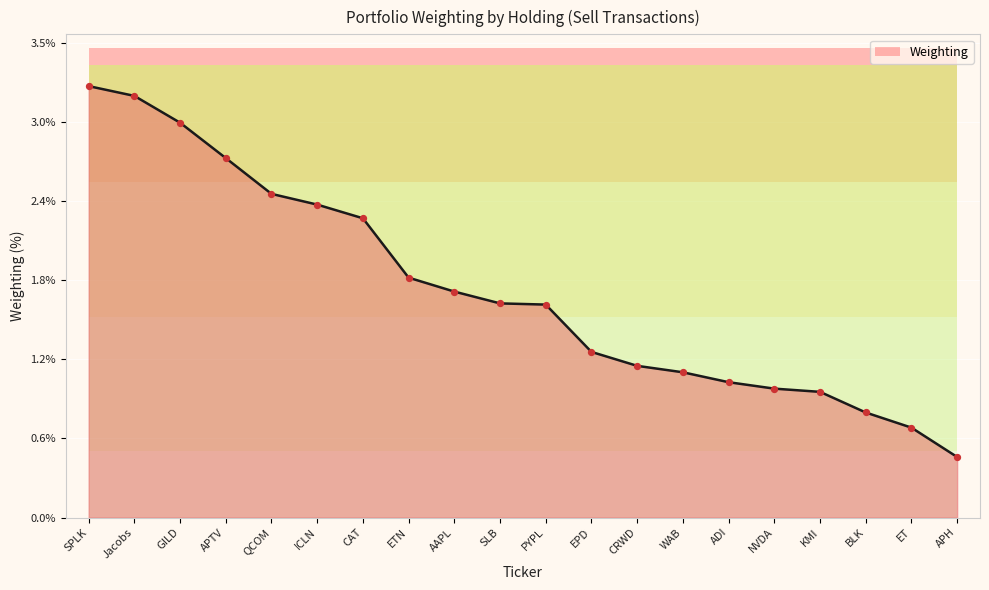

What is the change in value from WAB to KMI?

-0.1